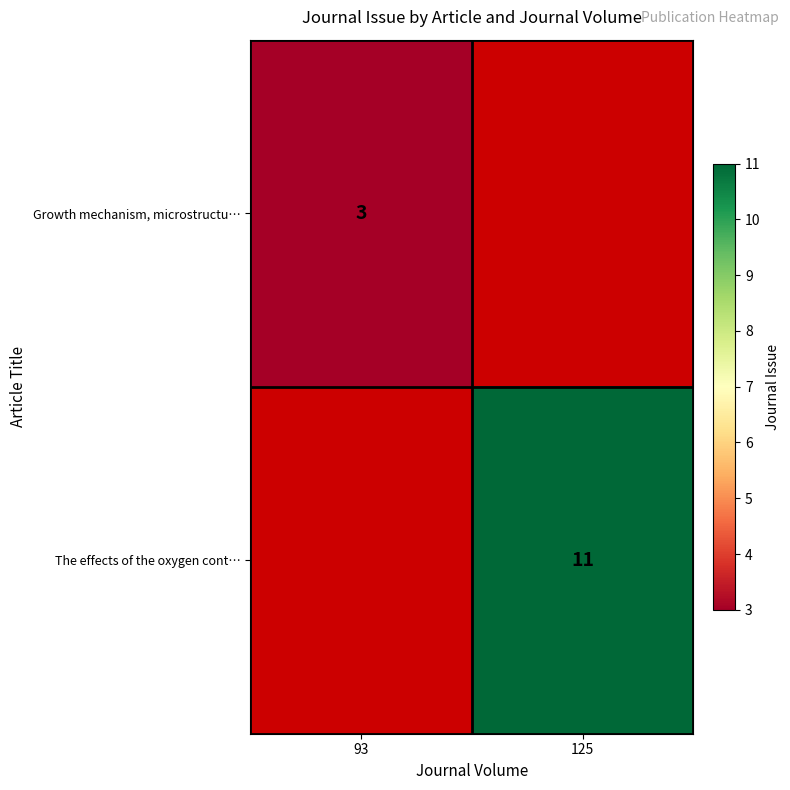

The value of Growth mechanism, microstructu… at 93 is 3. True or false?

True